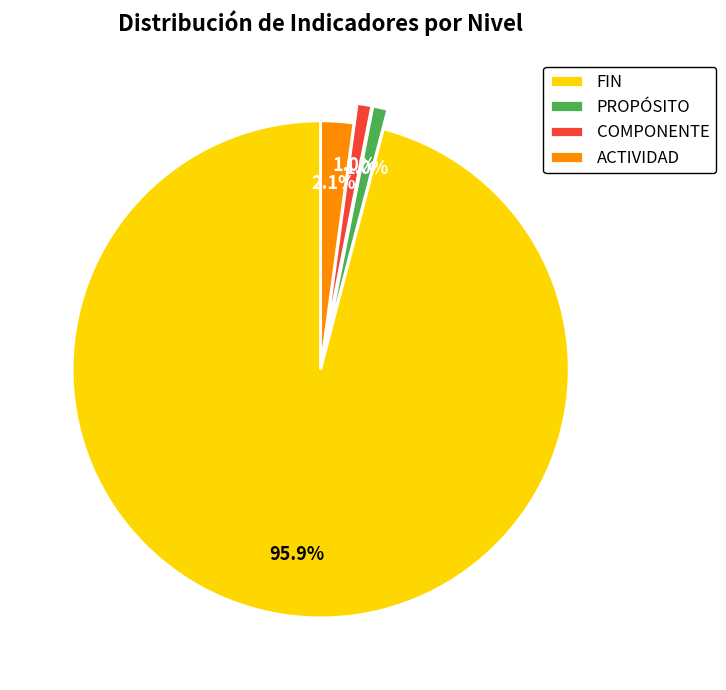

Is it true that COMPONENTE is 10% of the pie?

False